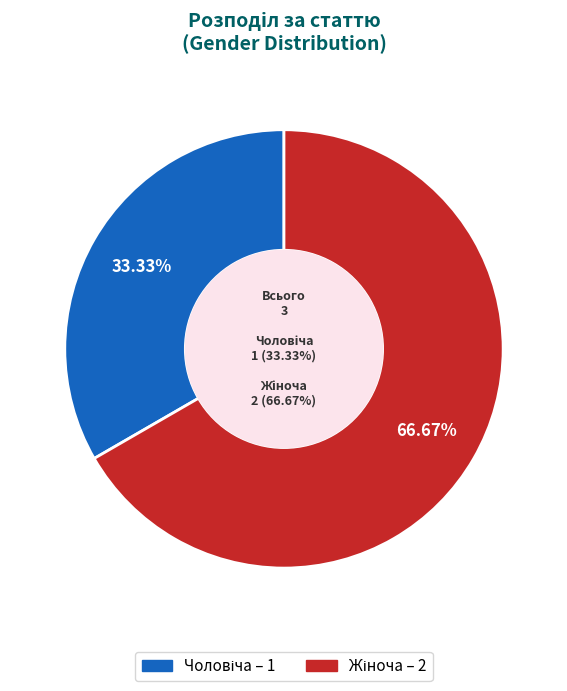

What is the smallest slice in the pie chart?

Чоловіча